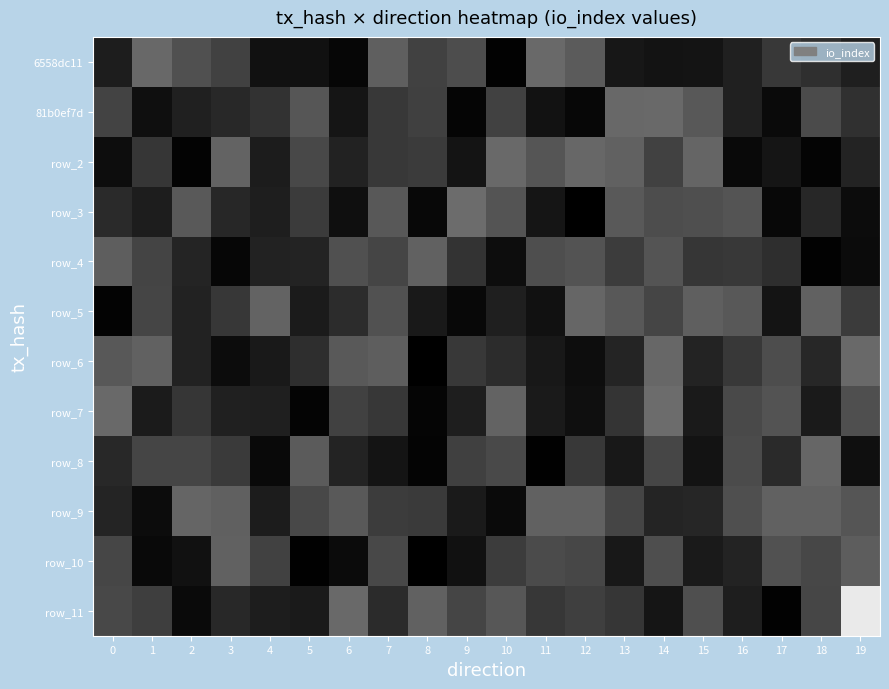

True or false: row_11 has a value of 6.9 at 16.

False